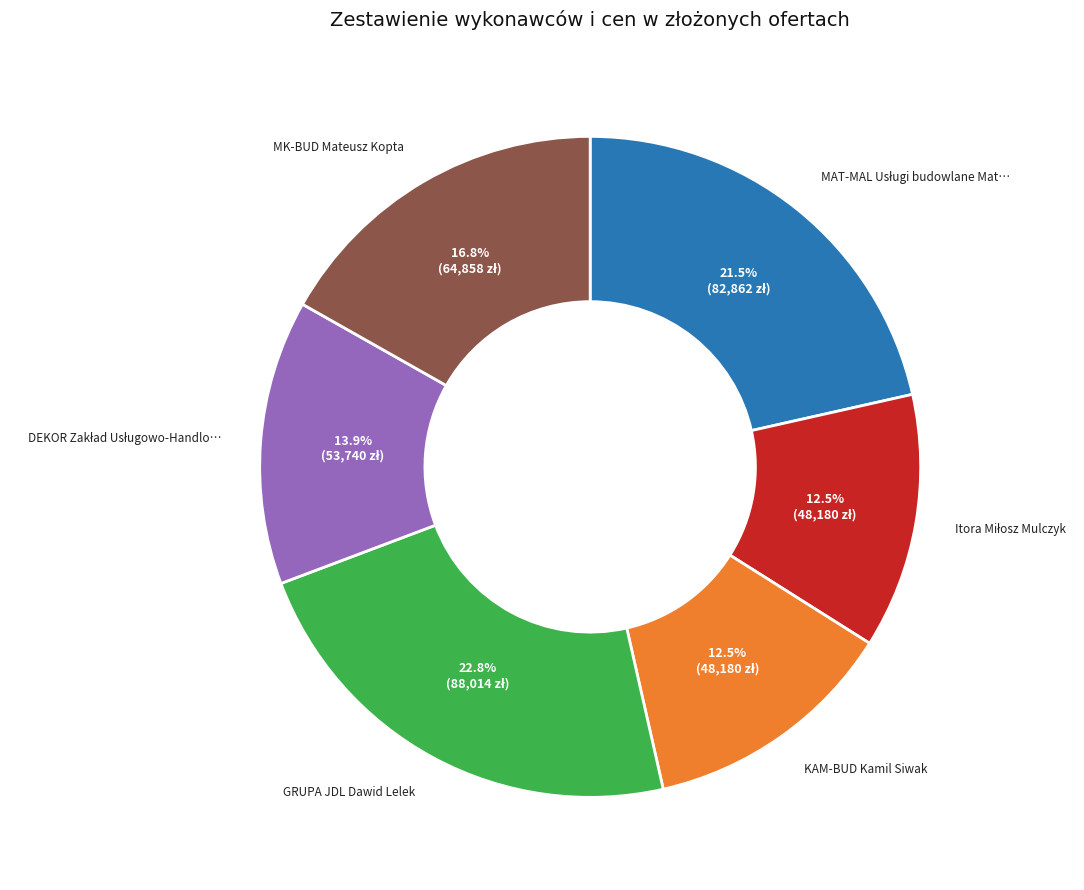

Does any single category account for the majority?

No